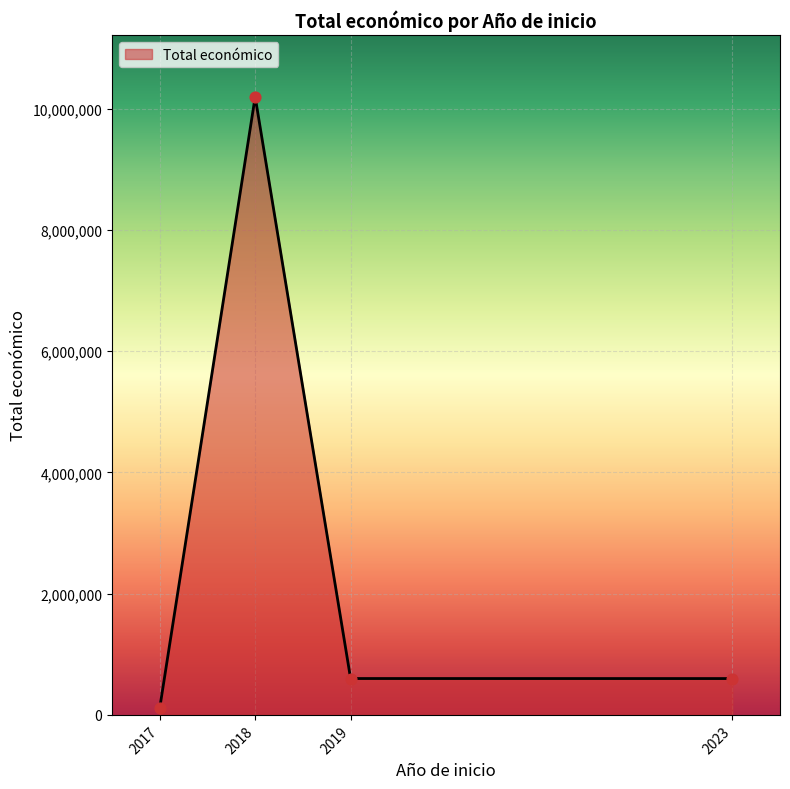

What is the change in value from 2017 to 2023?

+486457